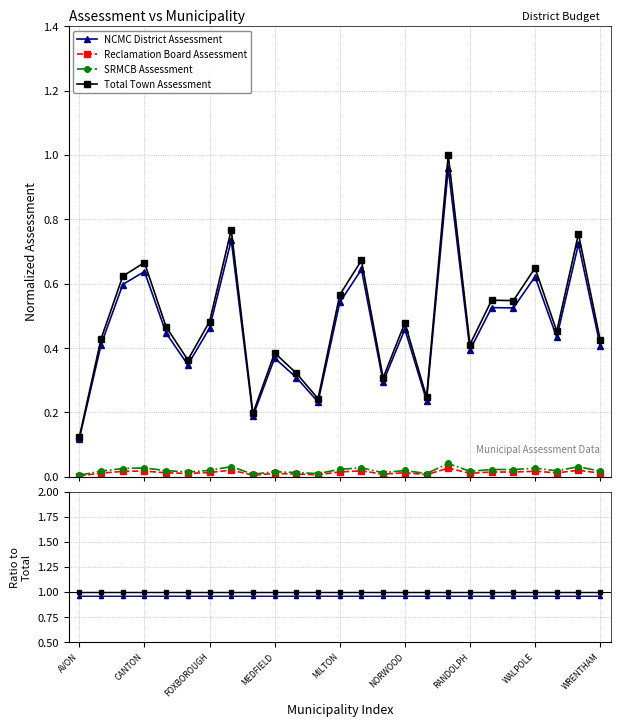

What is the highest value of the NCMC District Assessment series?

1.0